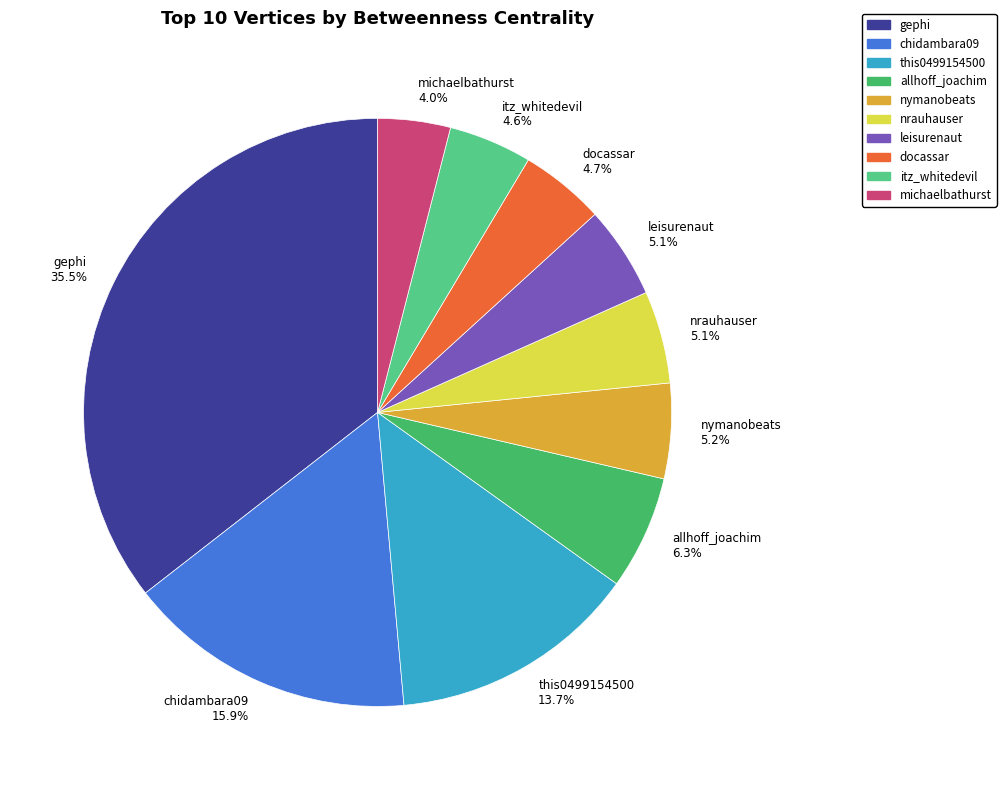

What percentage is NOT represented by gephi 35.5%?

64.5%